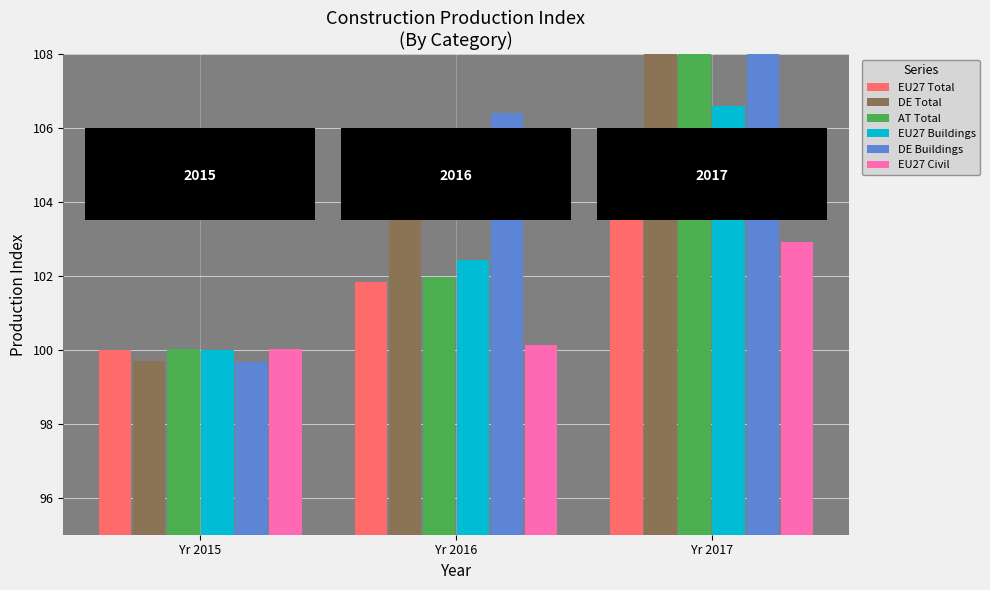

At which category is the sum across all series the highest?

Yr 2017